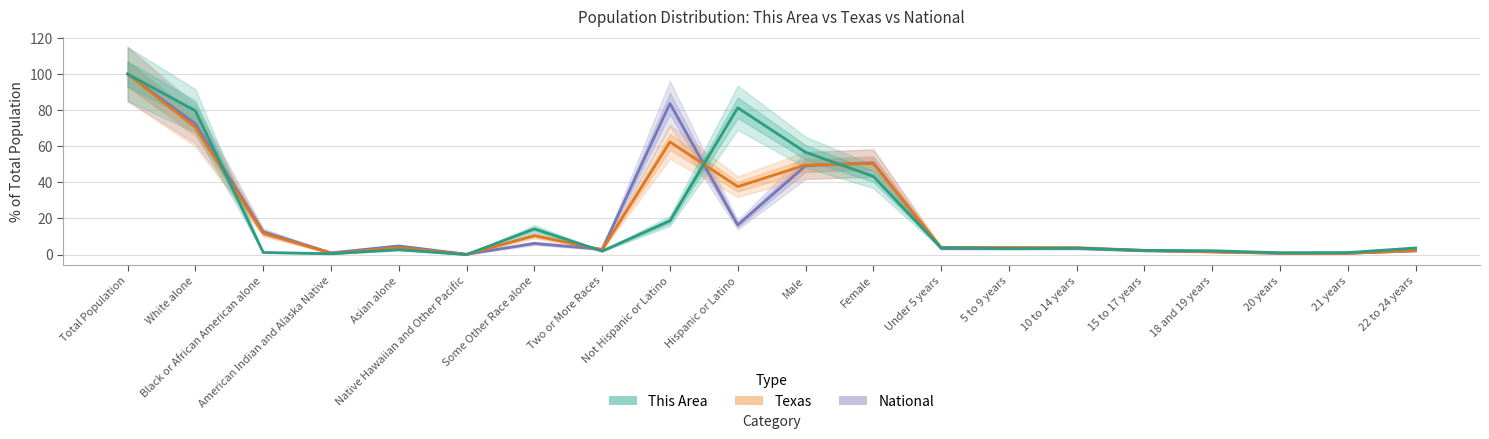

What are all the series names shown in the legend?

National, Texas, This Area